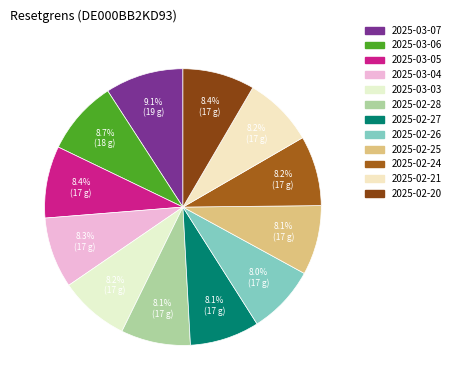

Is there any slice that represents more than half of the pie?

No